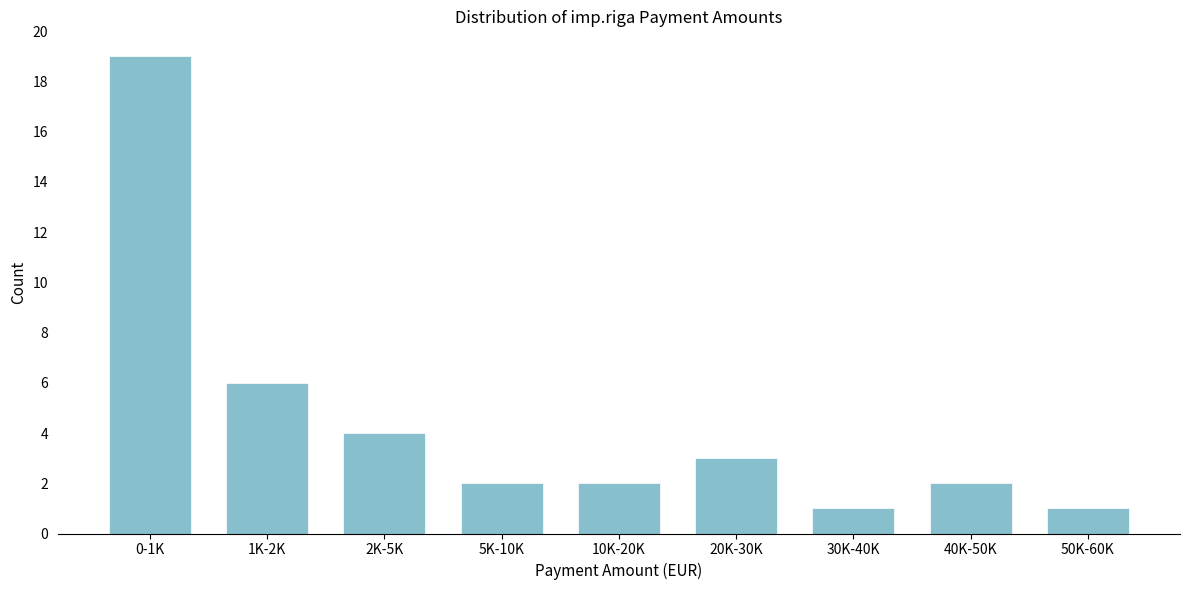

Reading left to right, extract all data points from this chart.

0-1K=19	1K-2K=6	2K-5K=4	5K-10K=2	10K-20K=2	20K-30K=3	30K-40K=1	40K-50K=2	50K-60K=1